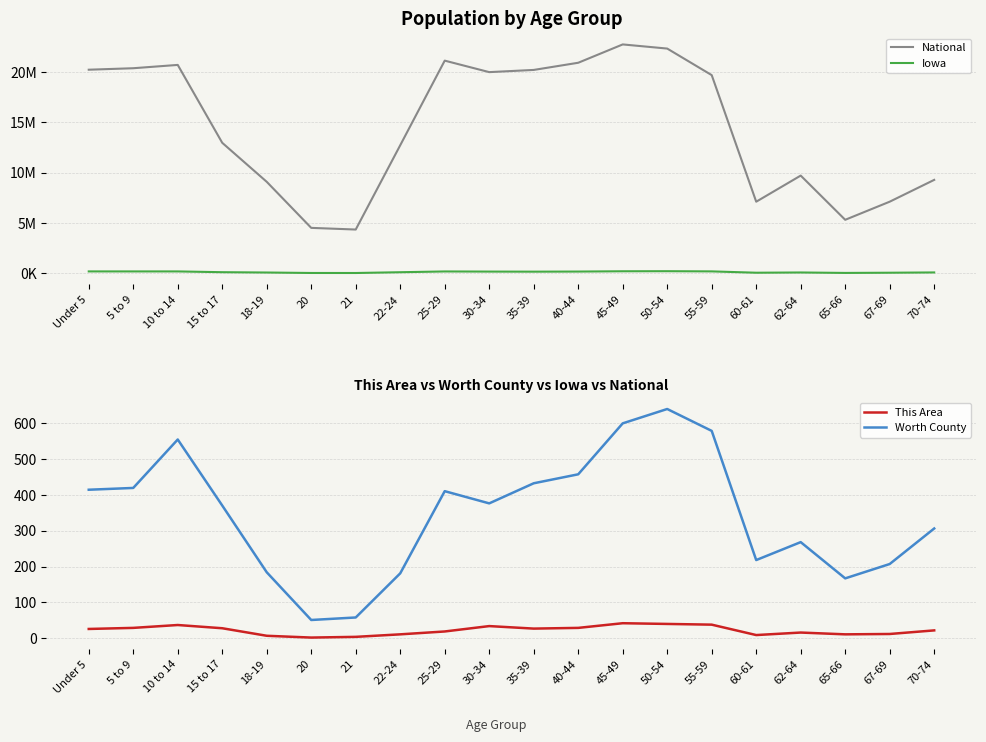

At which label does Worth County first exceed 376?

Under 5